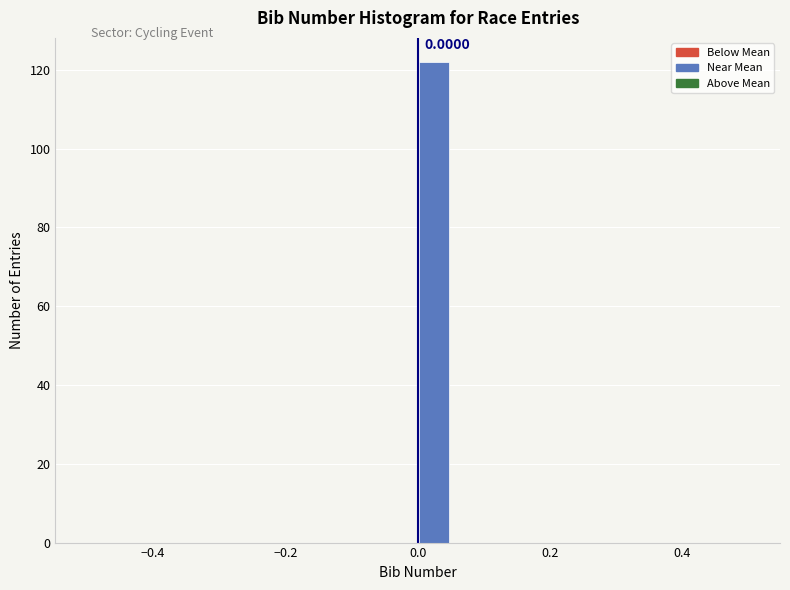

Around what value on the x-axis is the tallest bar? Give the approximate position of its centre, as read against the axis.

0.02